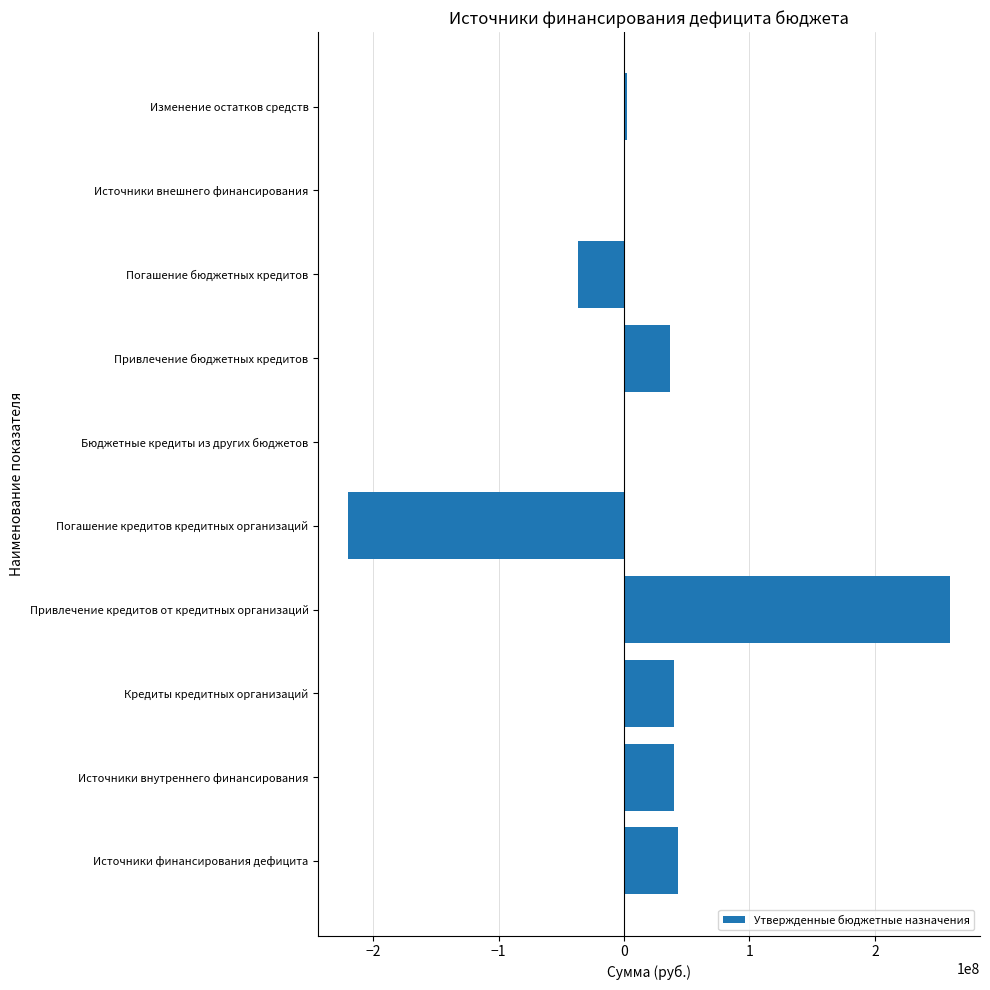

Which category has the highest value across all series?

Привлечение кредитов от кредитных организаций